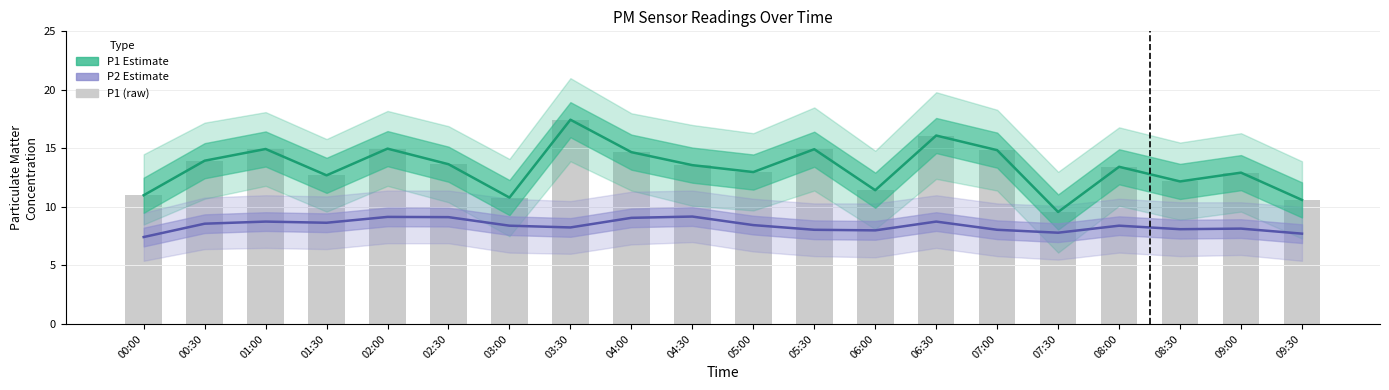

What is the total value across all series at 04:00?

38.4